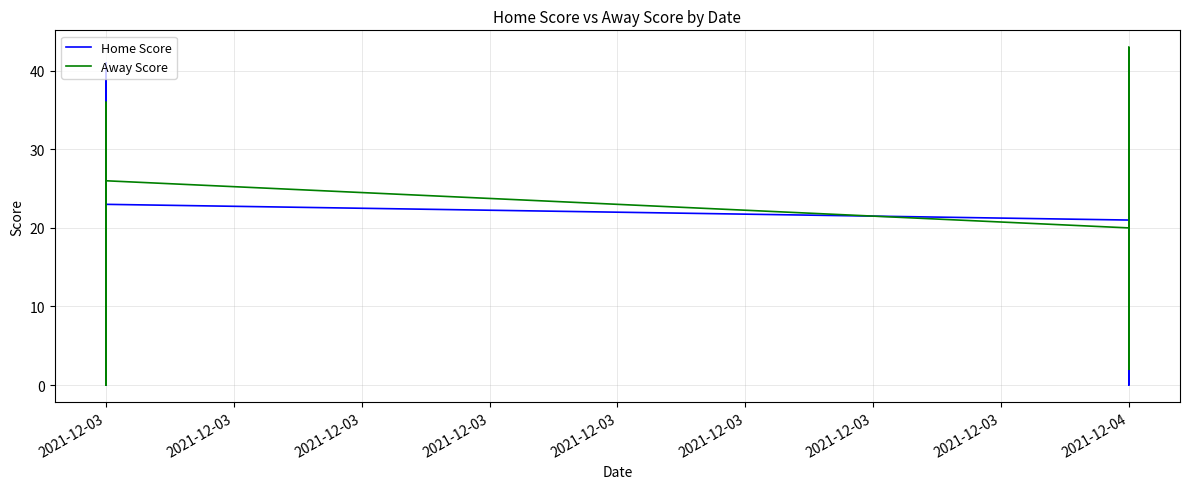

What are all the series names shown in the legend?

Home Score, Away Score